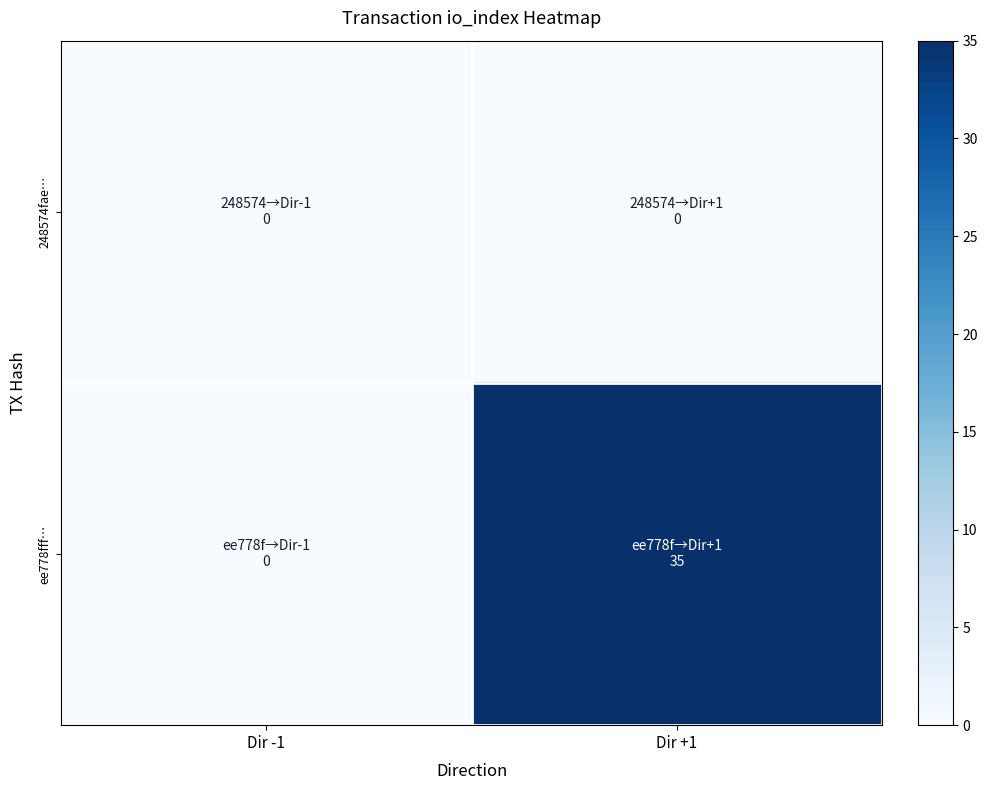

Which series has the largest range (max minus min)?

ee778fff…